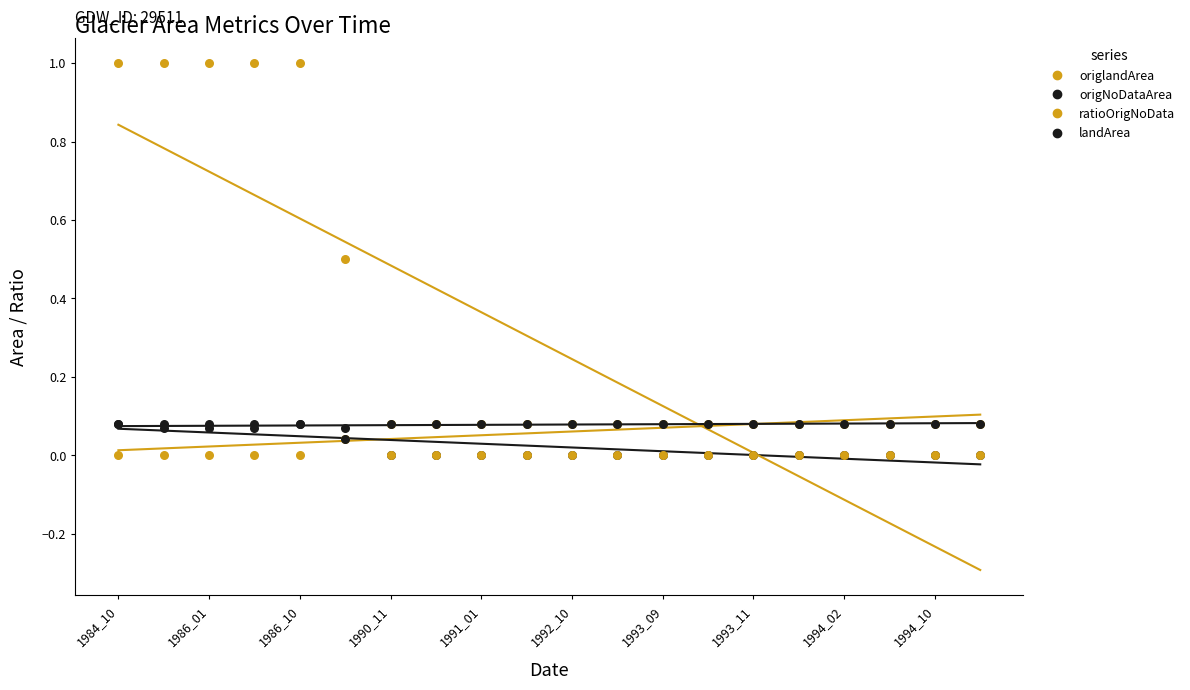

Which series reaches the minimum Y coordinate?

origlandArea